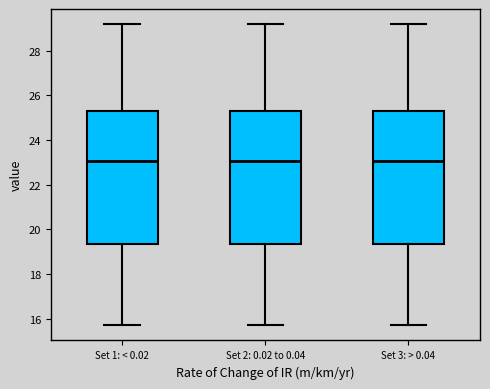

Reading left to right, read every box against the y-axis: the position of its median line, the range the box covers, and the ends of its whiskers. The values are not printed on the chart, so give them approximately, as read against the axis.

Set 1: < 0.02: median 23.0, box 19.4 to 25.4, whiskers 15.8 to 29.2
Set 2: 0.02 to 0.04: median 23.0, box 19.4 to 25.4, whiskers 15.8 to 29.2
Set 3: > 0.04: median 23.0, box 19.4 to 25.4, whiskers 15.8 to 29.2